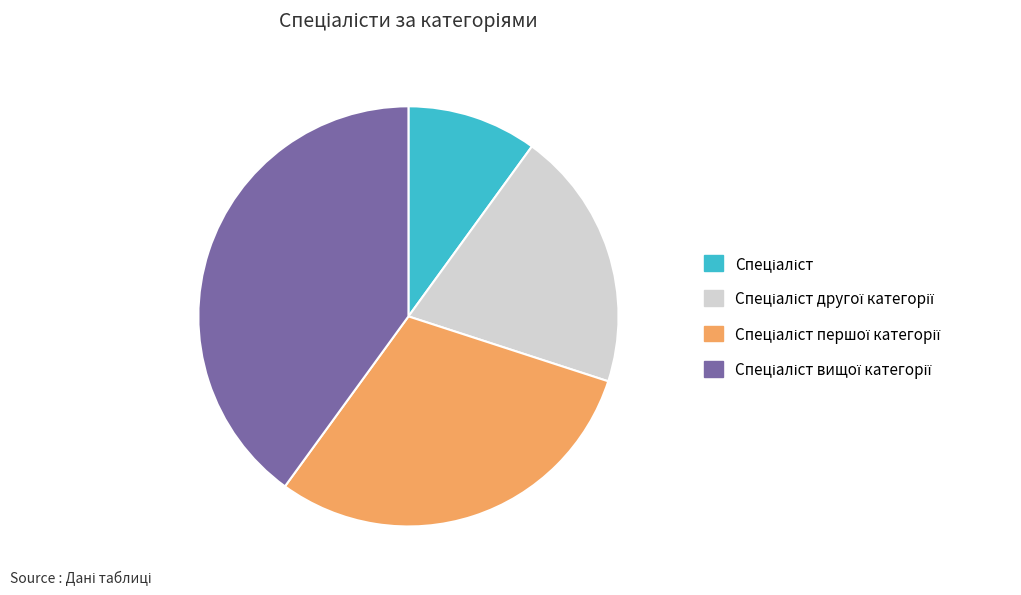

Count the number of slices in the pie.

4